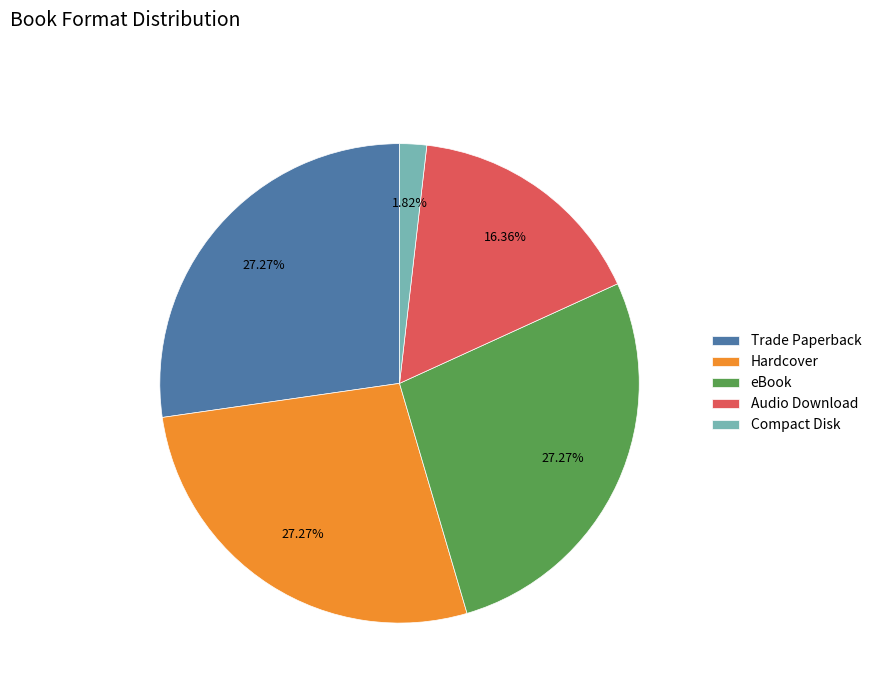

Which slice is the smallest?

Compact Disk